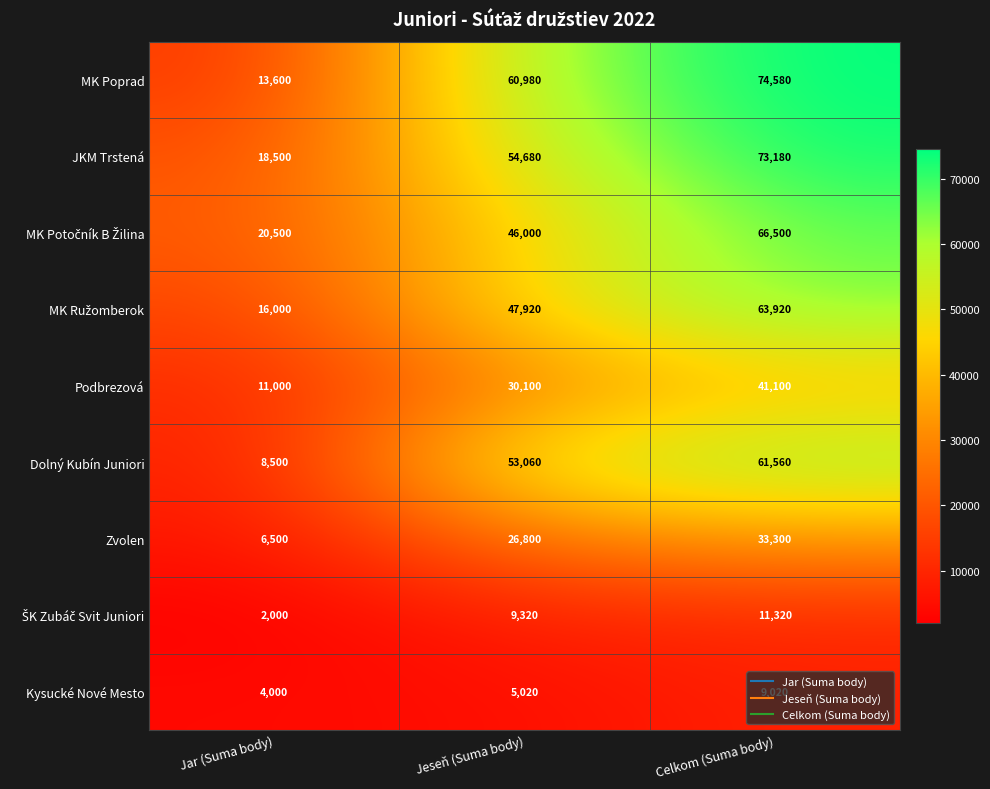

Count the number of categories in the chart.

3